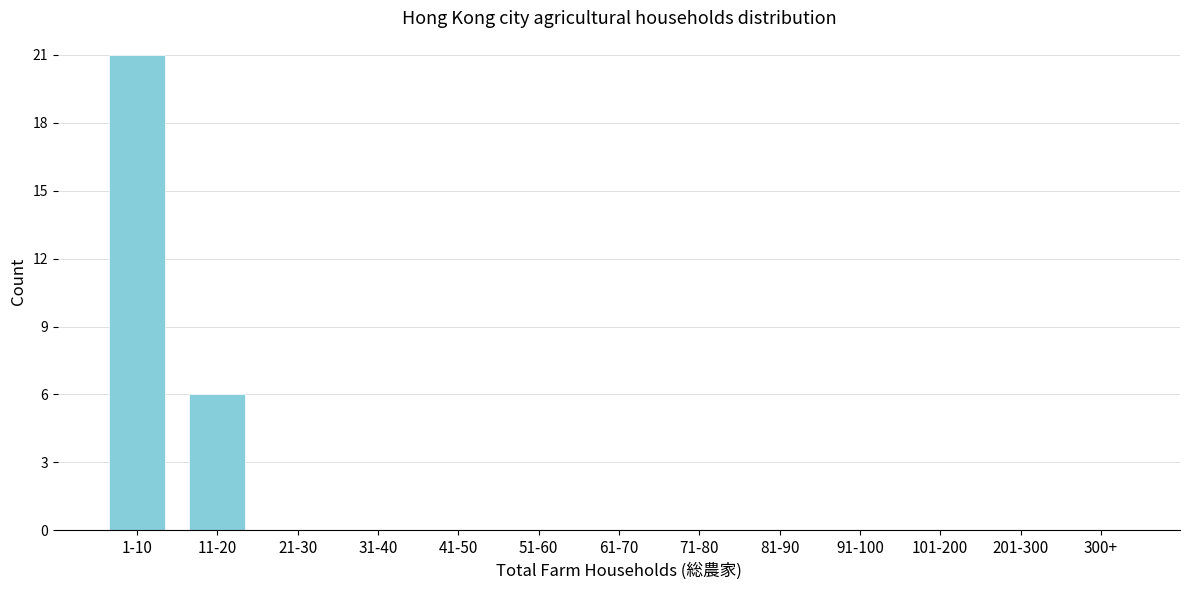

Reading left to right, transcribe all the data shown in this chart.

1-10=21	11-20=6	21-30=0	31-40=0	41-50=0	51-60=0	61-70=0	71-80=0	81-90=0	91-100=0	101-200=0	201-300=0	300+=0